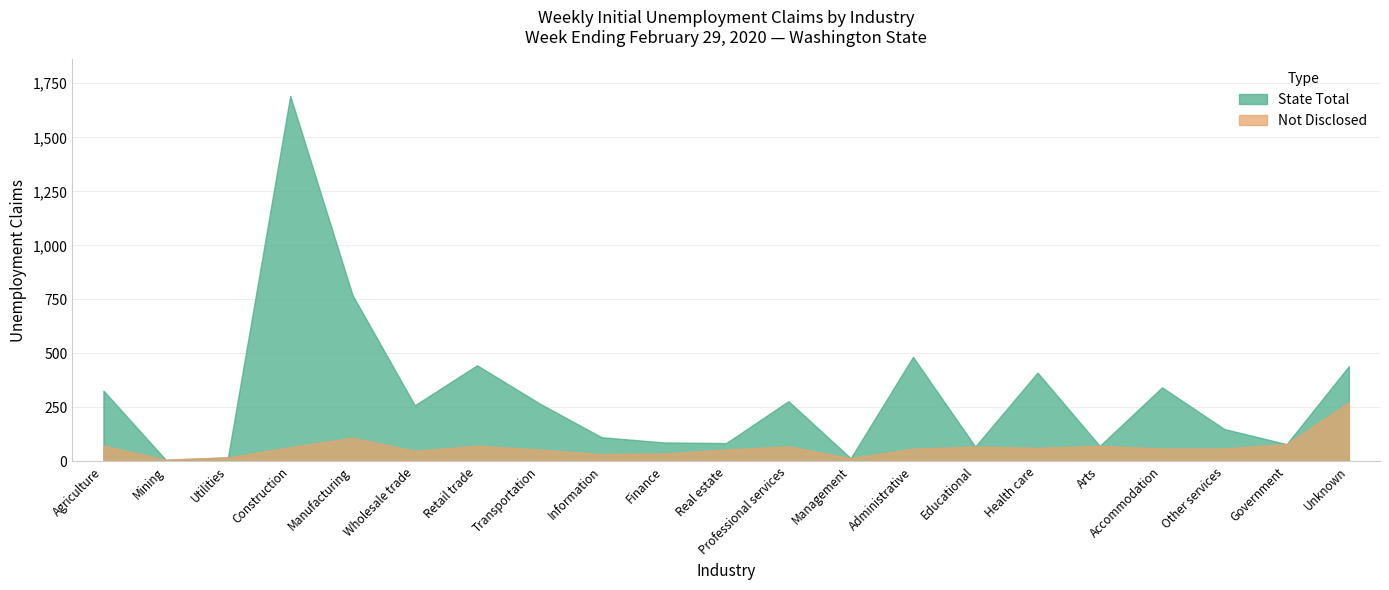

In State Total, how many points are higher than both neighbors (excluding endpoints)?

6